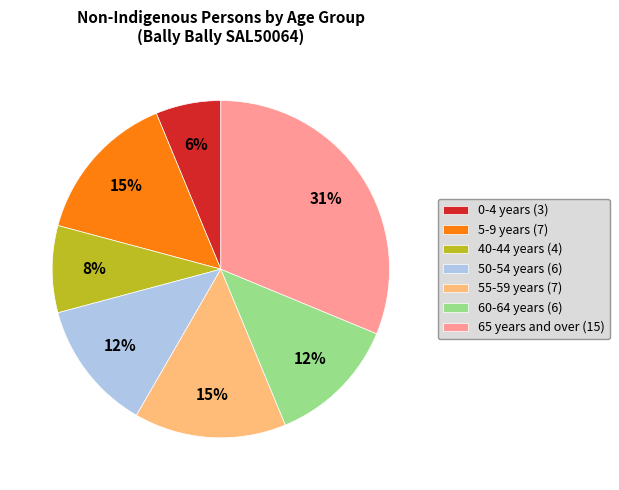

The 60-64 years (6) slice represents 18% of the pie. True or false?

False